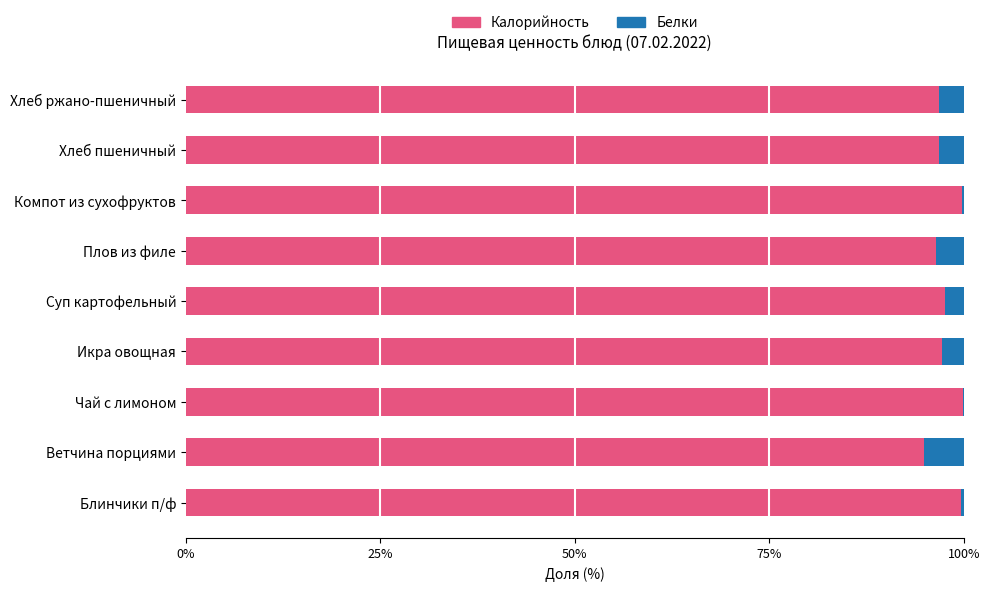

What is the sum of the Калорийность values at Плов из филе and Хлеб ржано-пшеничный?

193.3